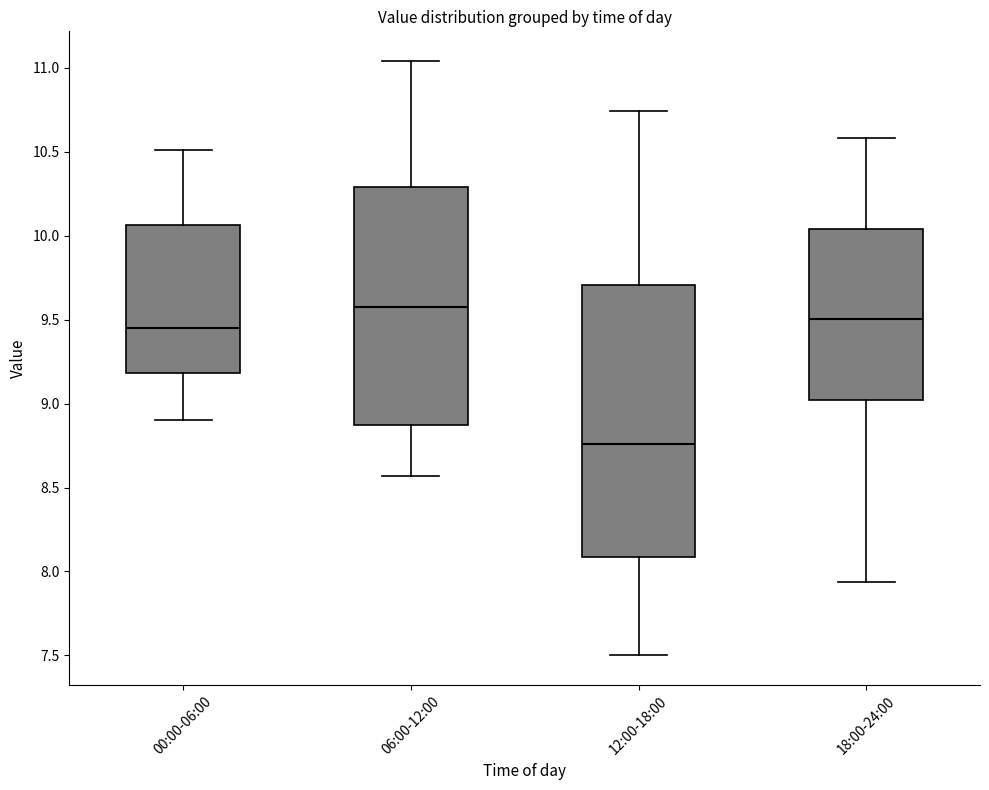

Comparing the boxes themselves (not the whiskers), which one is the tallest?

12:00-18:00